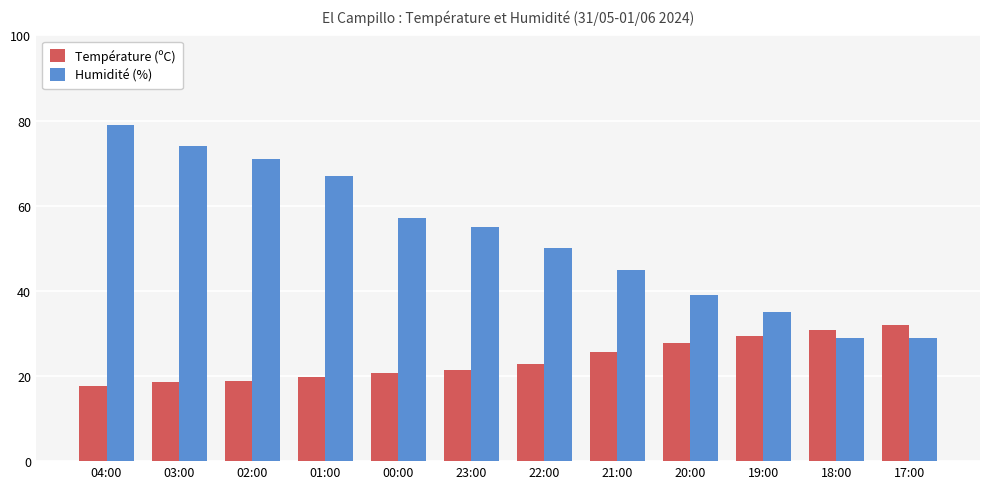

True or false: Température (ºC) has a value of 18.9 at 02:00.

True